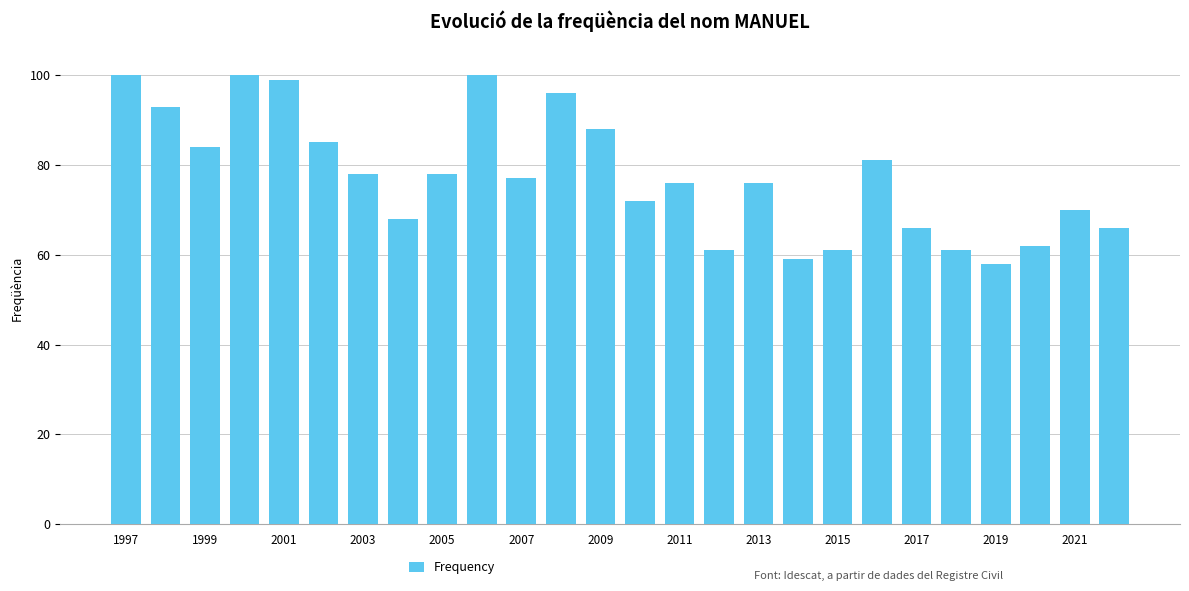

What is the value of the 11th bar from the left?

77